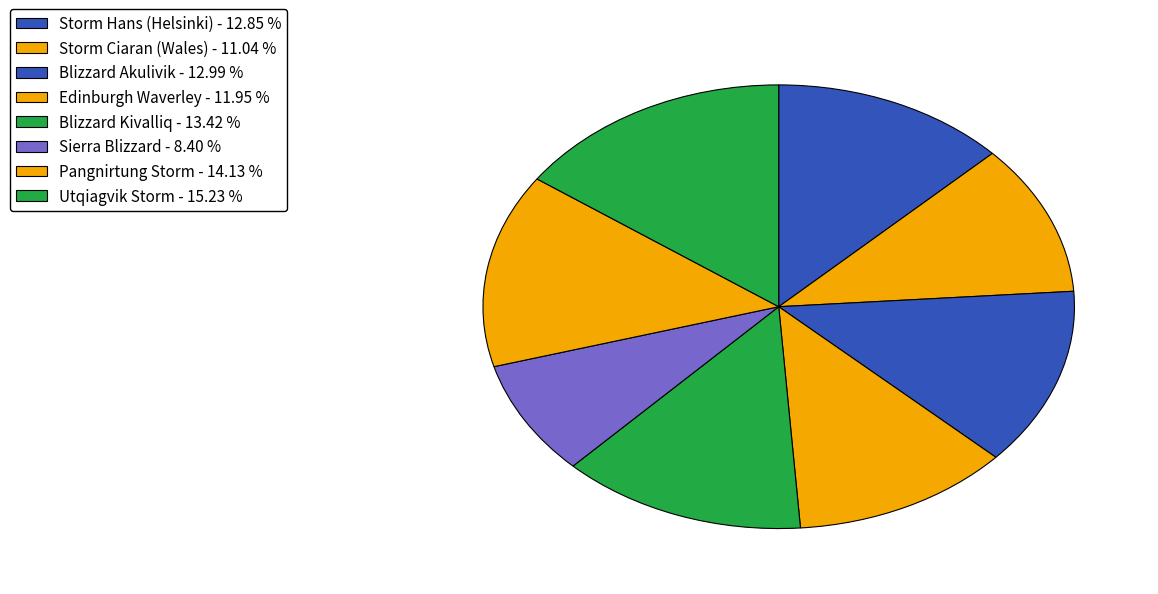

Which slice is the largest?

Utqiagvik Storm